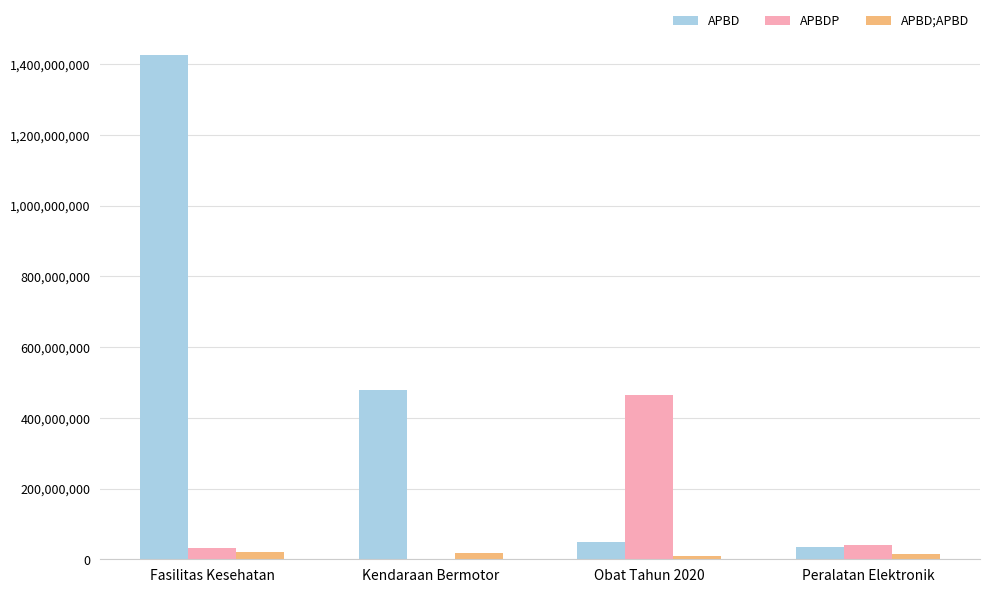

Count the number of data series in this chart.

3